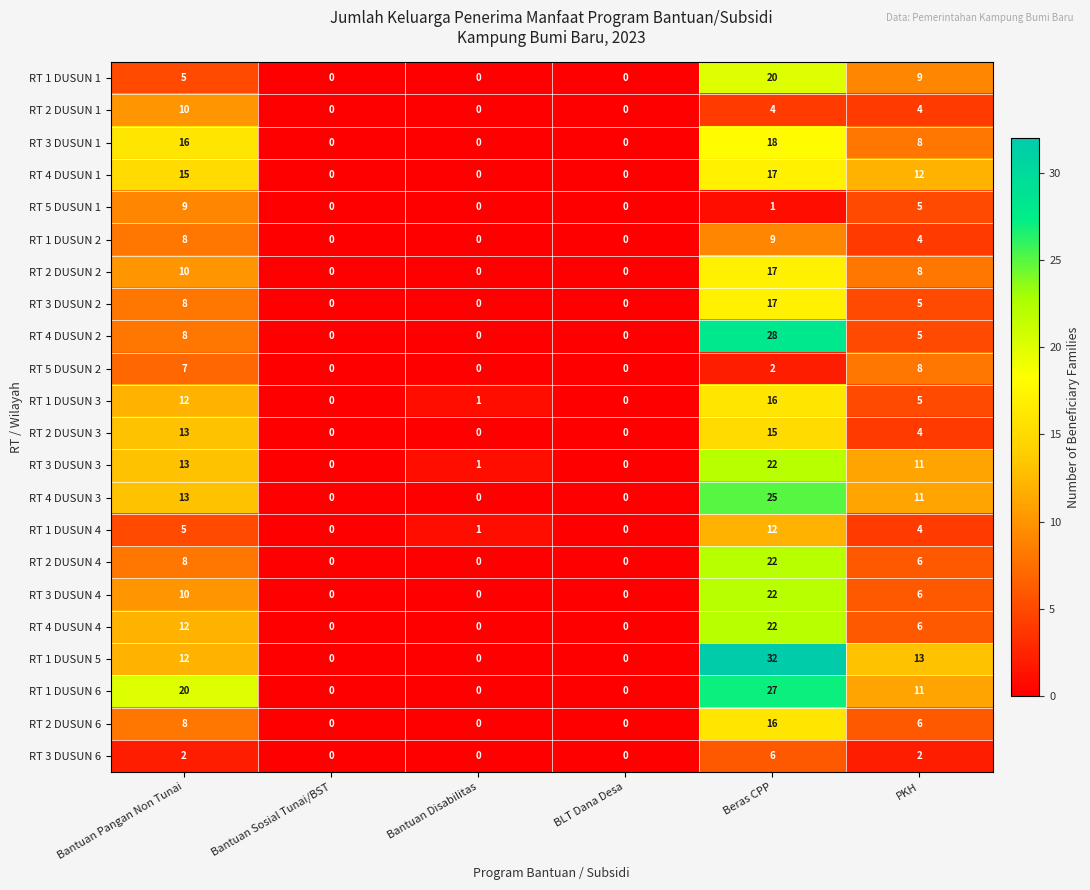

At which category is the sum across all series the highest?

Beras CPP